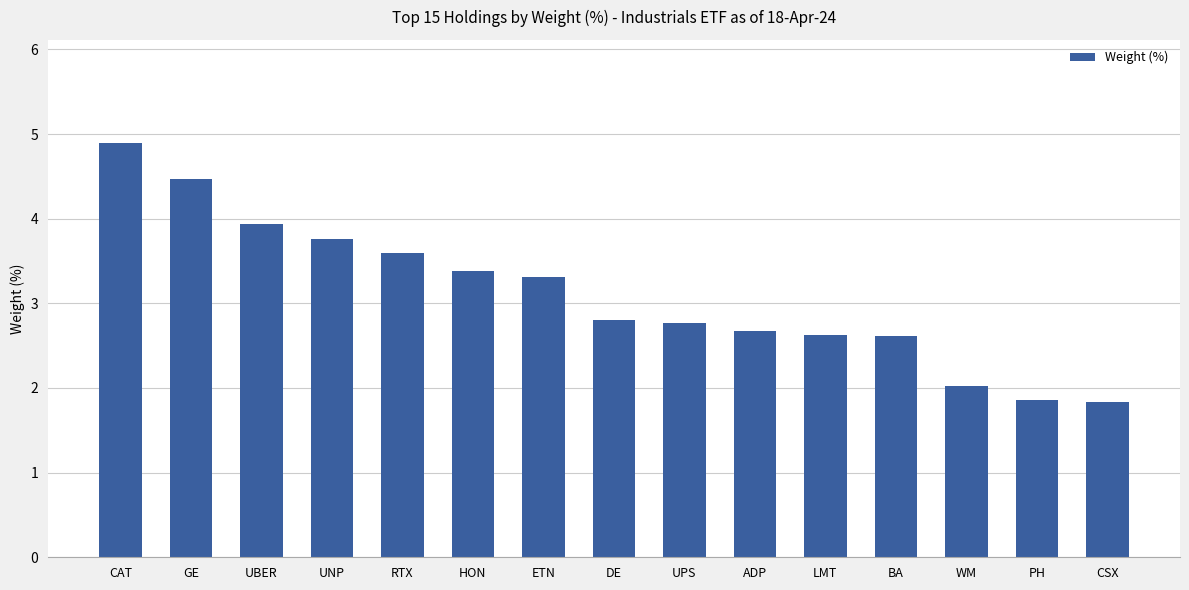

What is the minimum value shown in the chart?

1.8